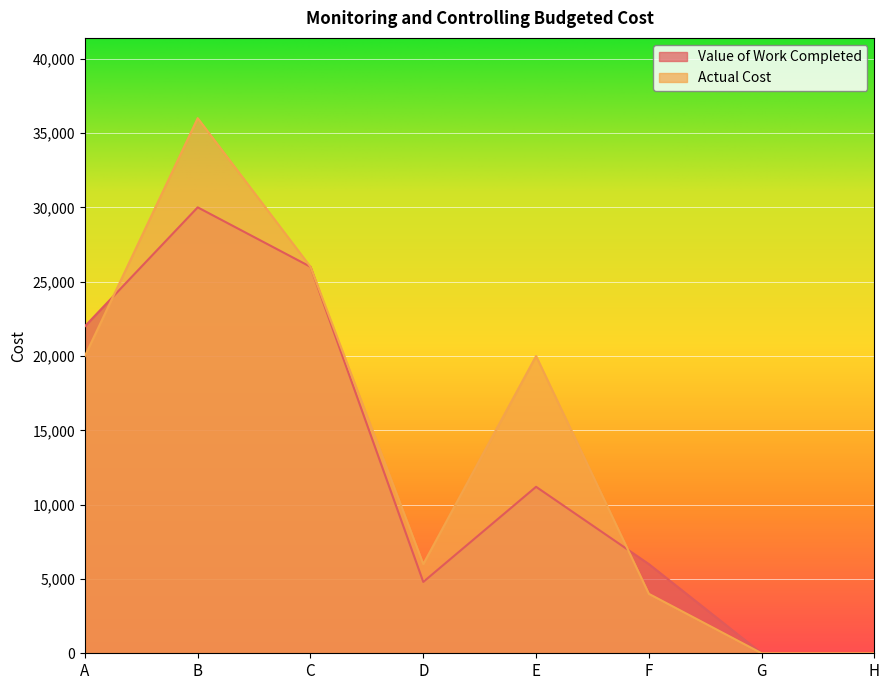

Is the value of Actual Cost at F greater than the value of Value of Work Completed at A?

No